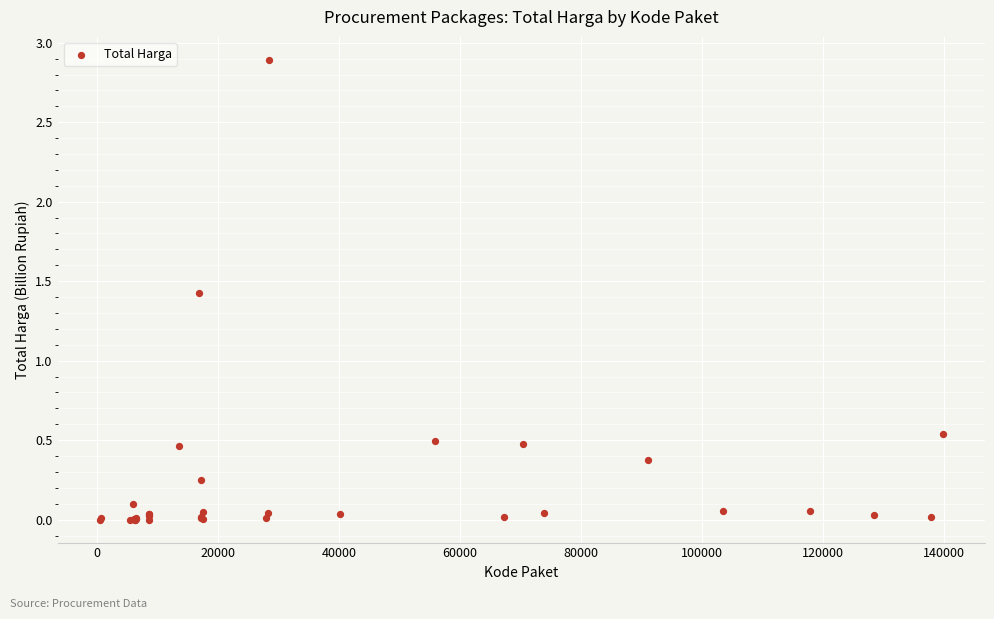

What Y value in the scatter plot is closest to 1?

1.4